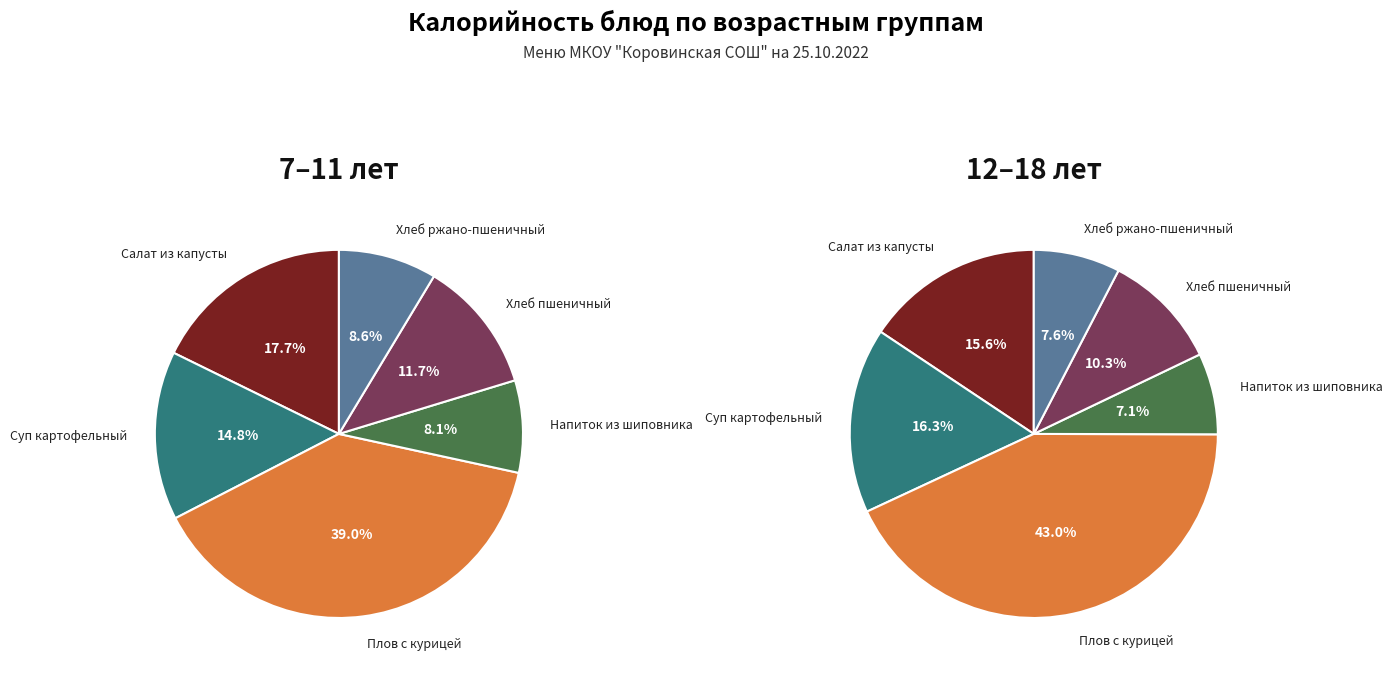

Does Хлеб ржано-пшеничный represent more than half of the total?

No